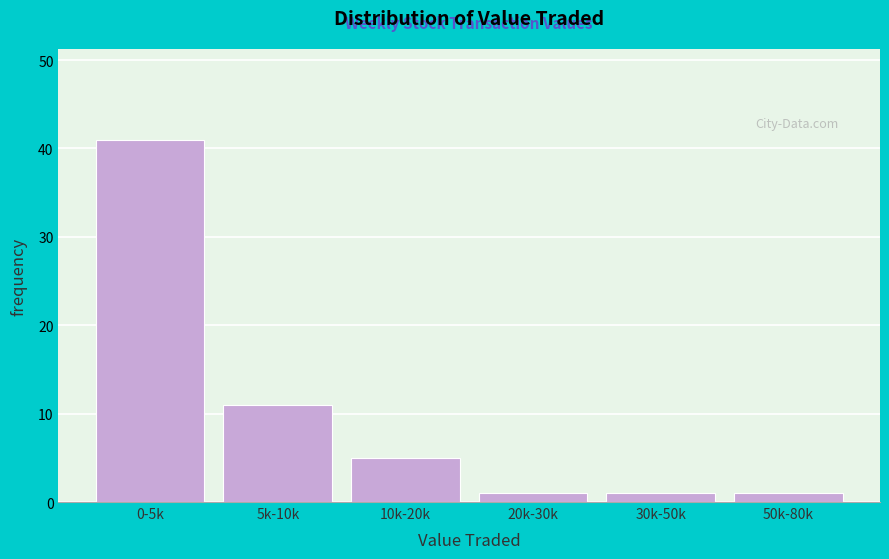

Reading left to right, what are all the values shown in this chart?

0-5k=41	5k-10k=11	10k-20k=5	20k-30k=1	30k-50k=1	50k-80k=1